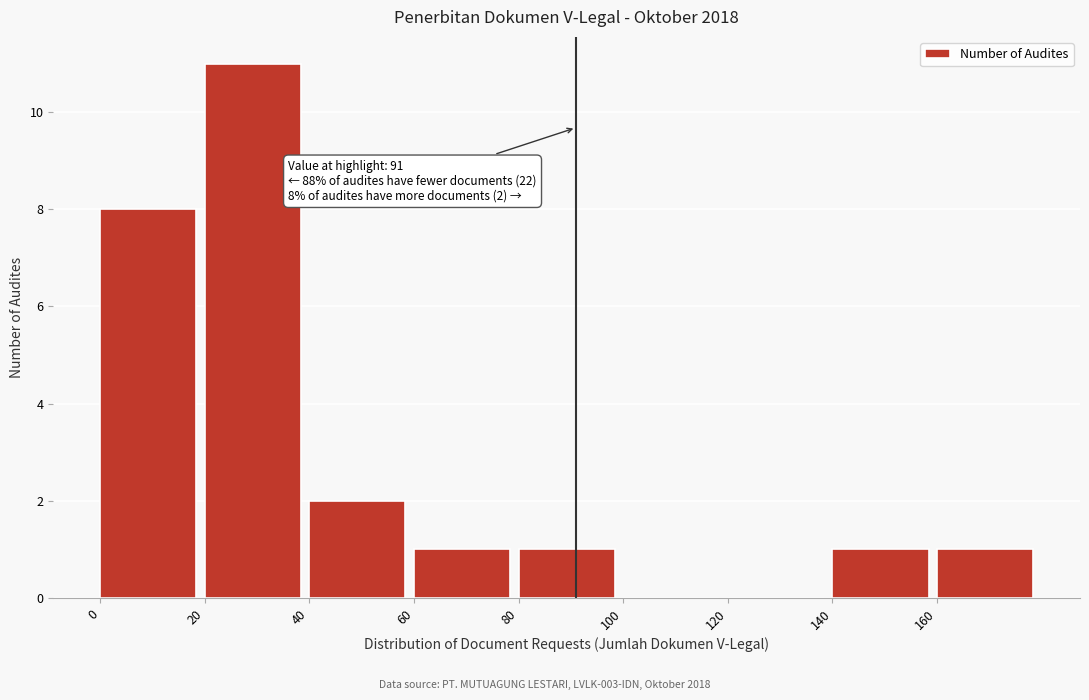

Which range on the x-axis has the tallest bar?

20 to 40